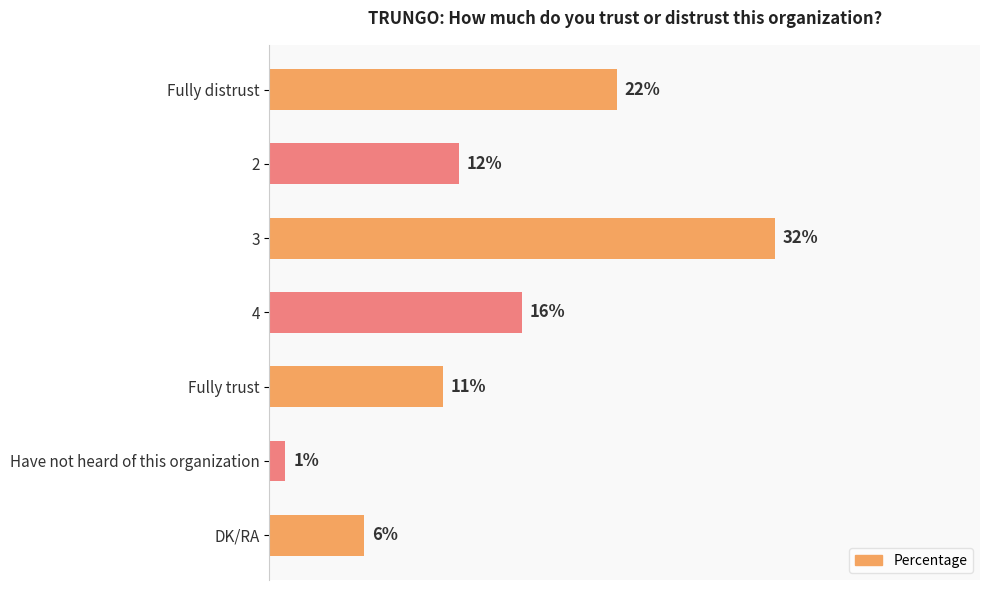

Rank the categories by value from lowest to highest.

Have not heard of this organization, DK/RA, Fully trust, 2, 4, Fully distrust, 3